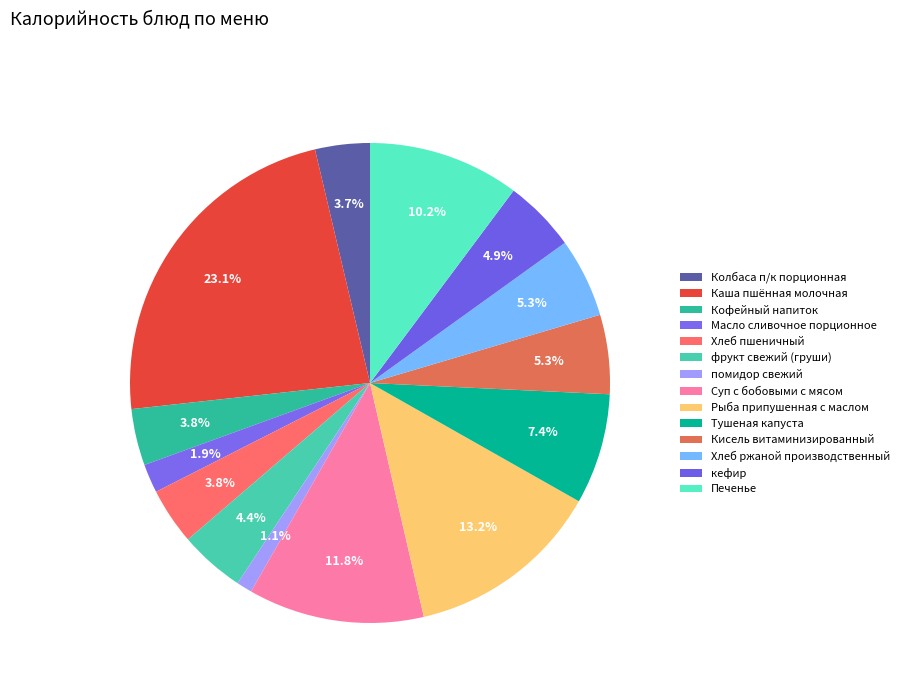

Does Масло сливочное порционное account for over 50% of the chart?

No